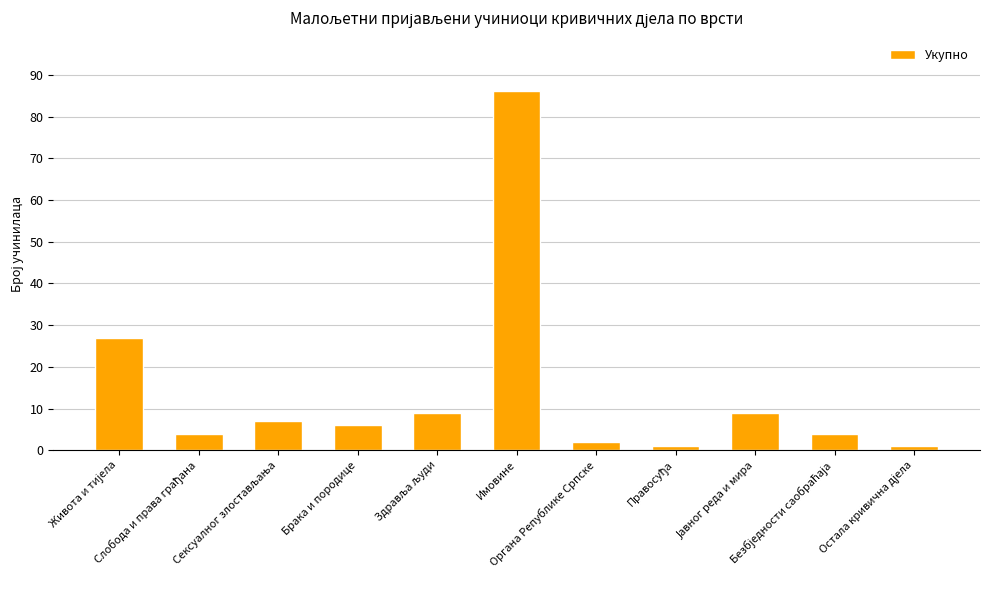

What is the difference between the second highest and minimum values?

26